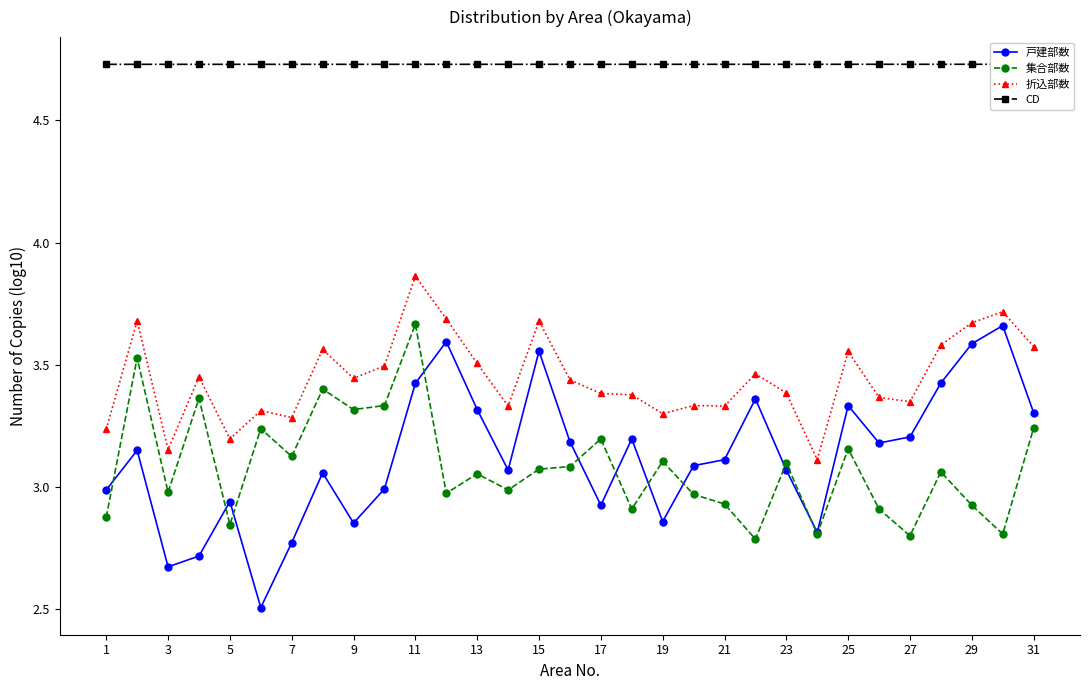

The 折込部数 series shows 2.3 at 31. True or false?

False